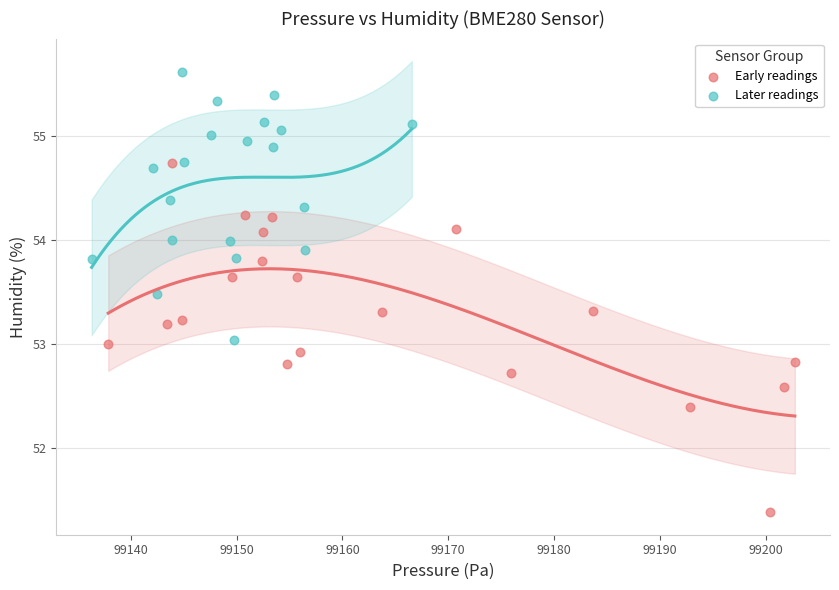

Which series has the widest spread of Y values?

Early readings